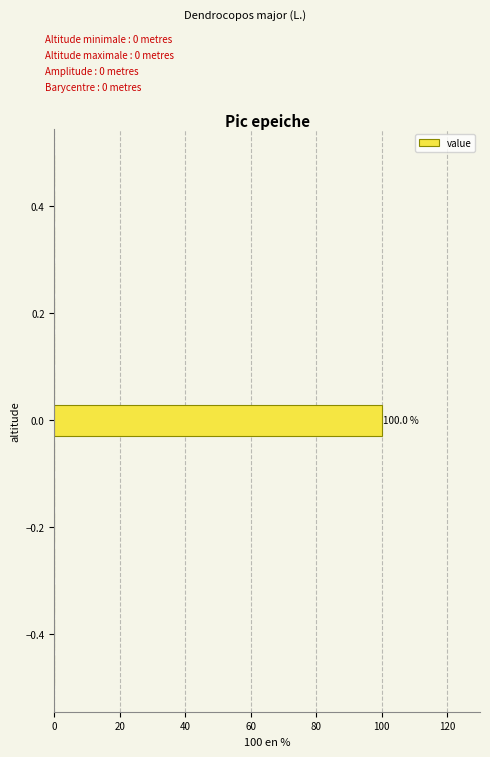

Read against the y-axis, roughly where is the centre of the longest bar?

0.00